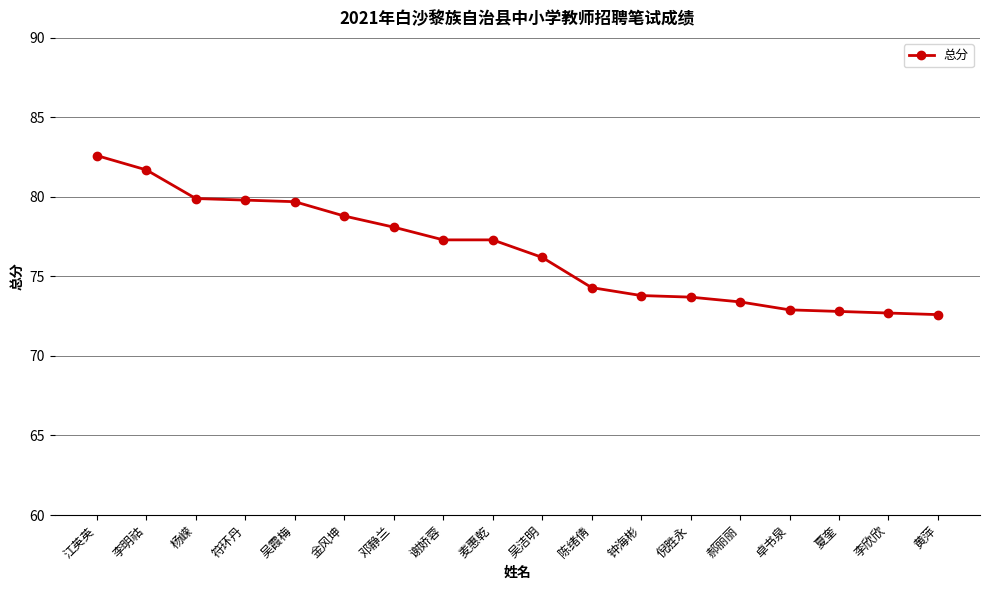

What is the change in value from 吴洁明 to 钟海彬?

-2.4